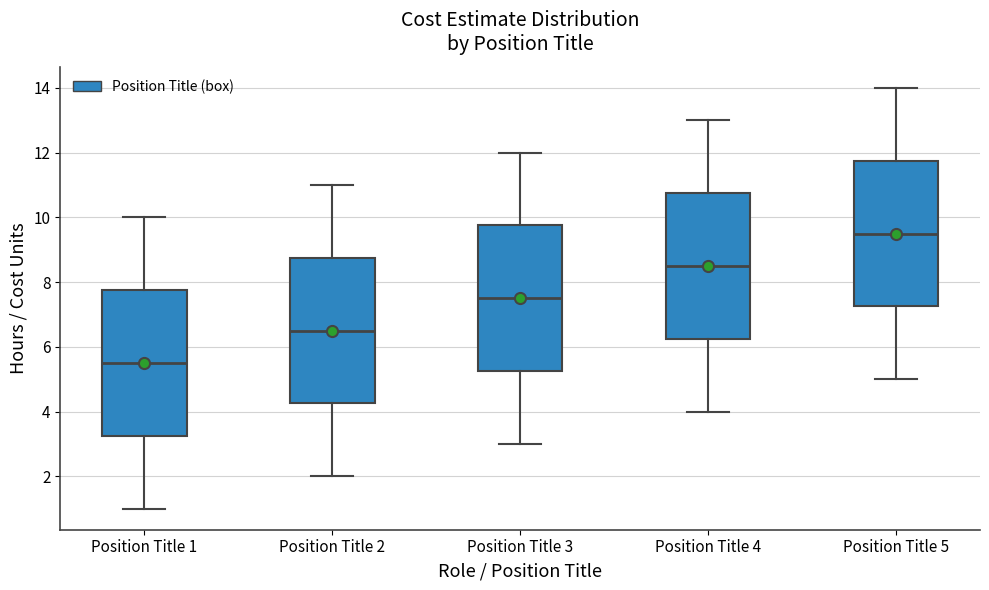

Where does the median line of the box for Position Title 1 sit on the y-axis? The values are not printed on the chart, so give them approximately, as read against the axis.

5.6